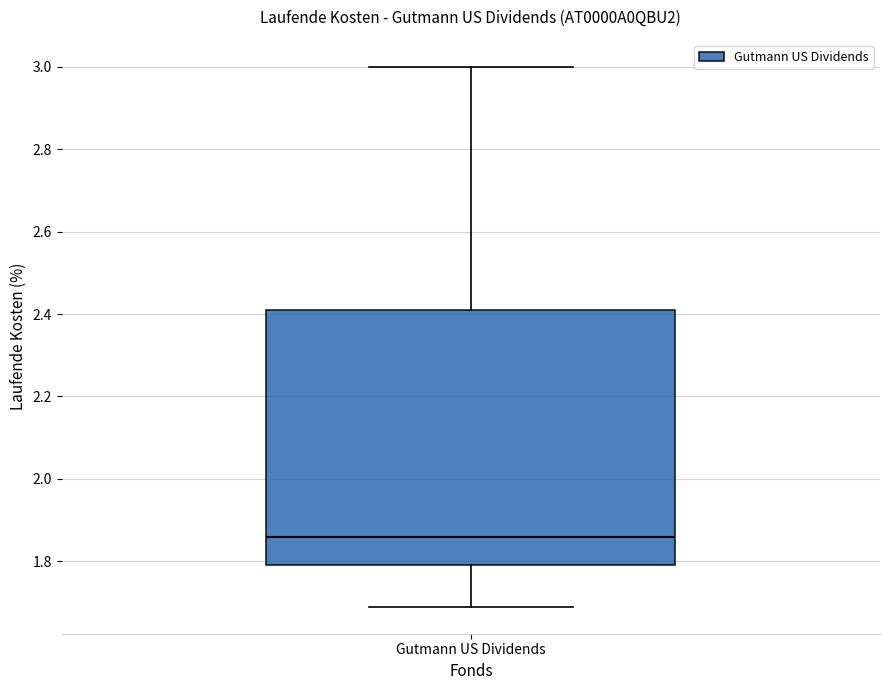

Read this box plot against the y-axis: the position of the median line, the range covered by the box, and the ends of both whiskers. The values are not printed on the chart, so give them approximately, as read against the axis.

median 1.86, box 1.80 to 2.42, whiskers 1.70 to 3.00